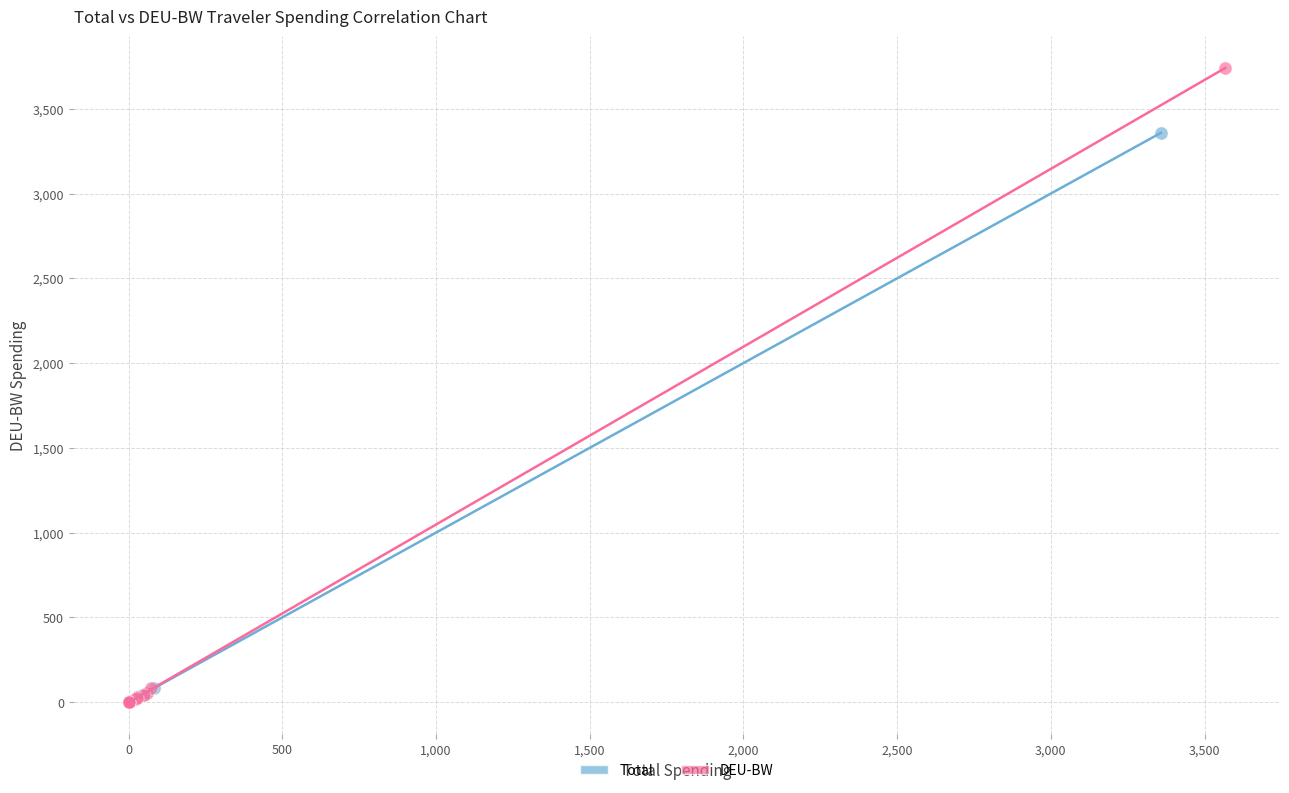

Which series contains the highest Y value?

DEU-BW